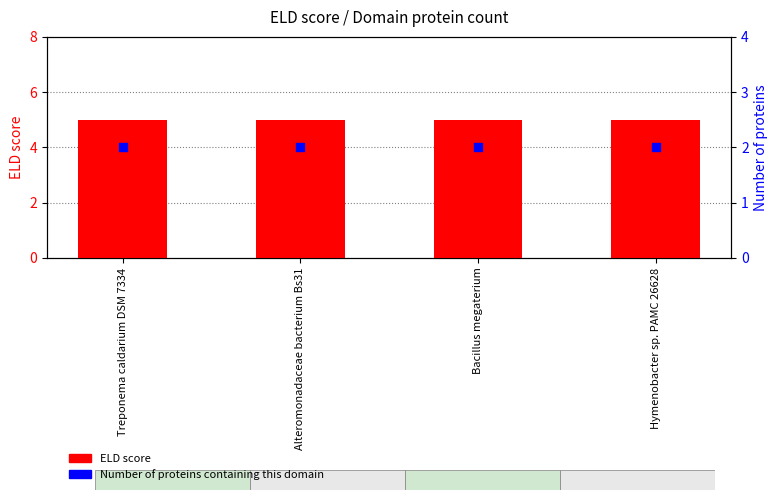

At how many categories does at least one series exceed 4?

4